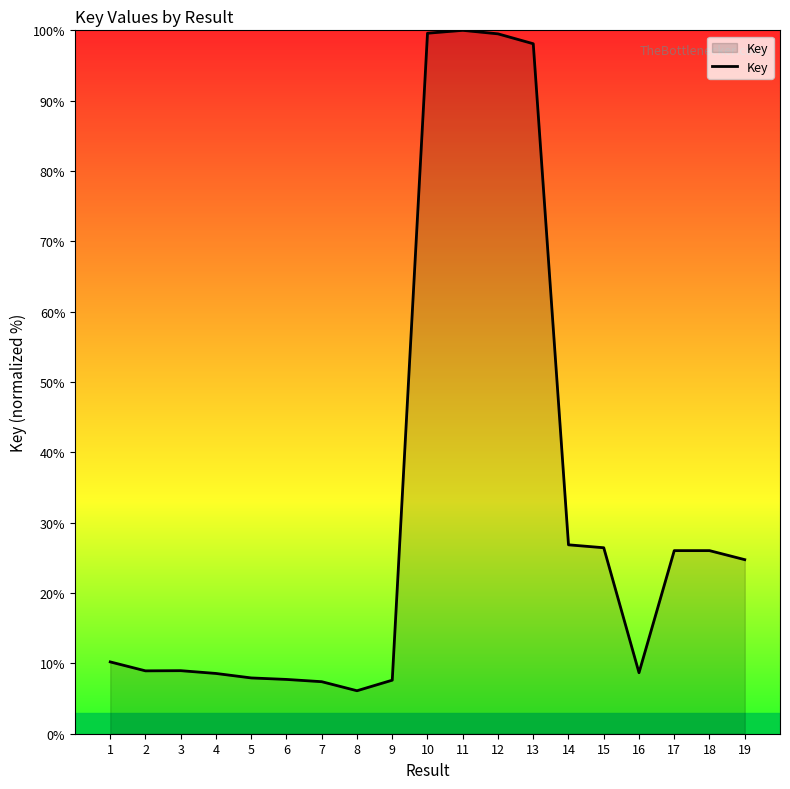

What is the approximate value at 15?

26.4